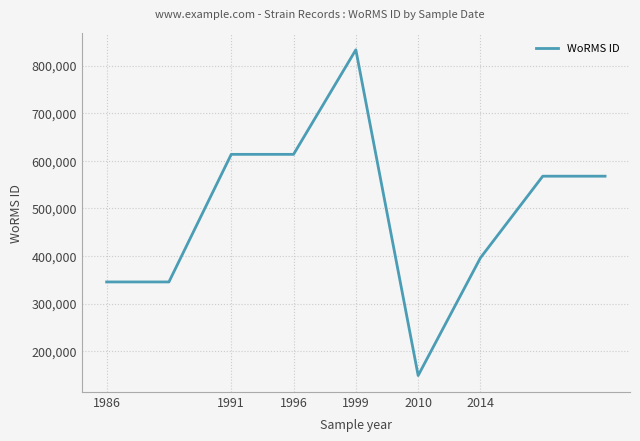

What is the difference between the maximum and minimum values?

684110